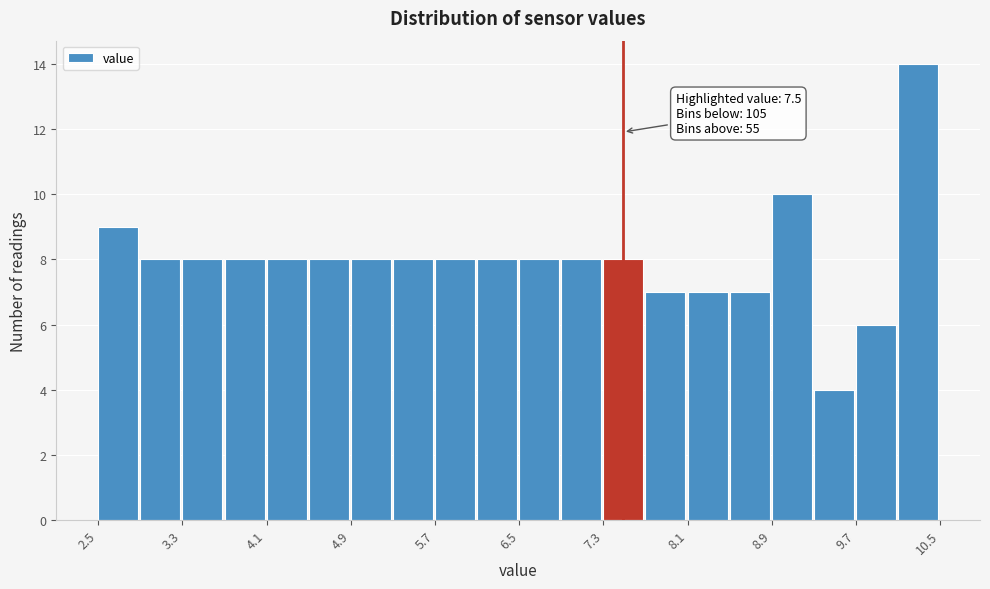

Over which range of the x-axis is the bar tallest?

10.1 to 10.5